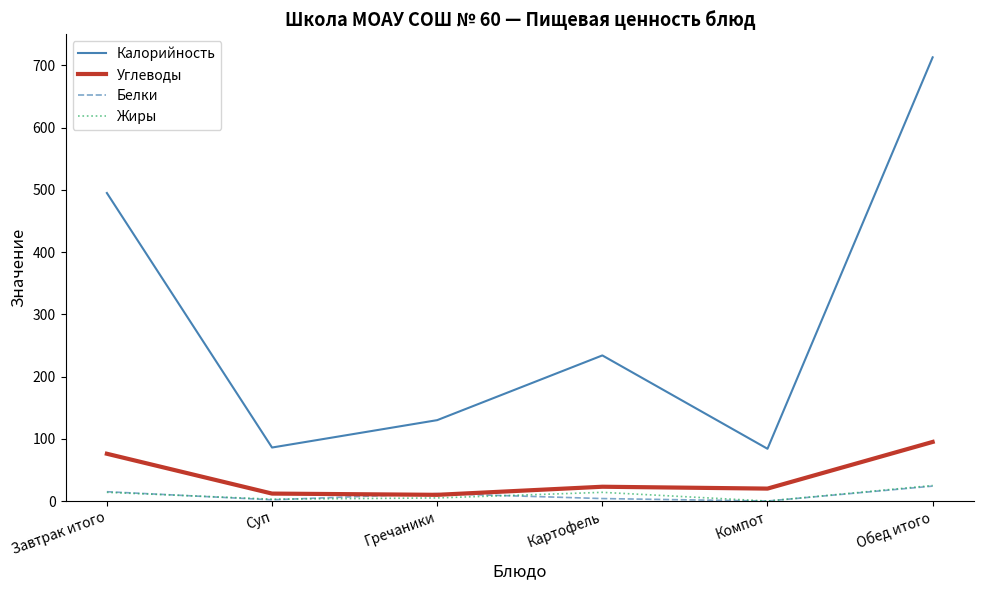

Count the number of categories in the chart.

6